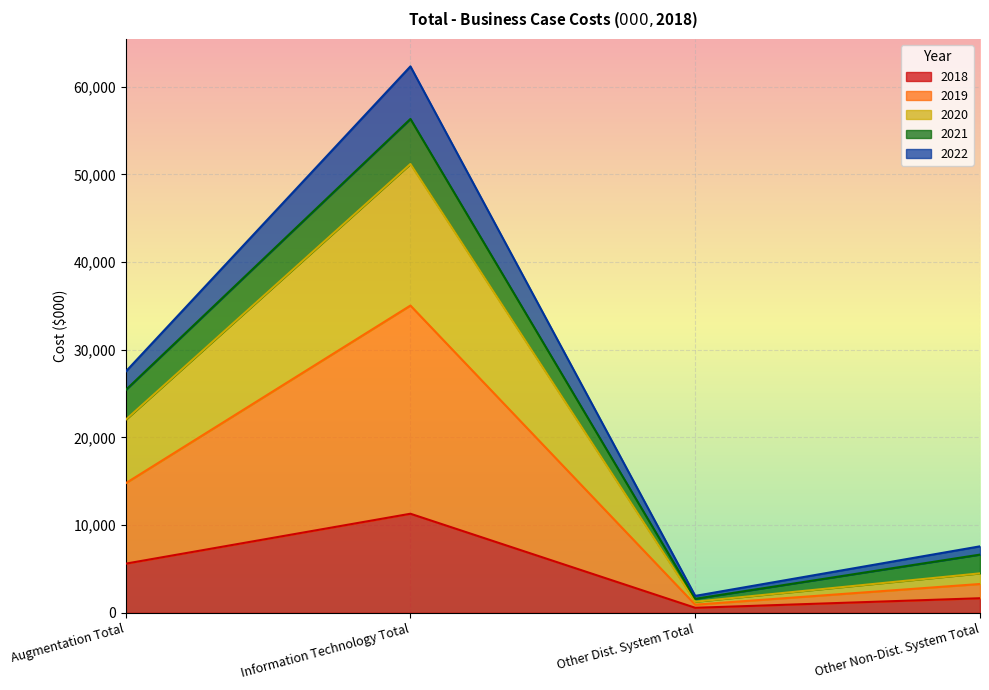

Is it true that 2018 equals 11305.7 at Information Technology Total?

True